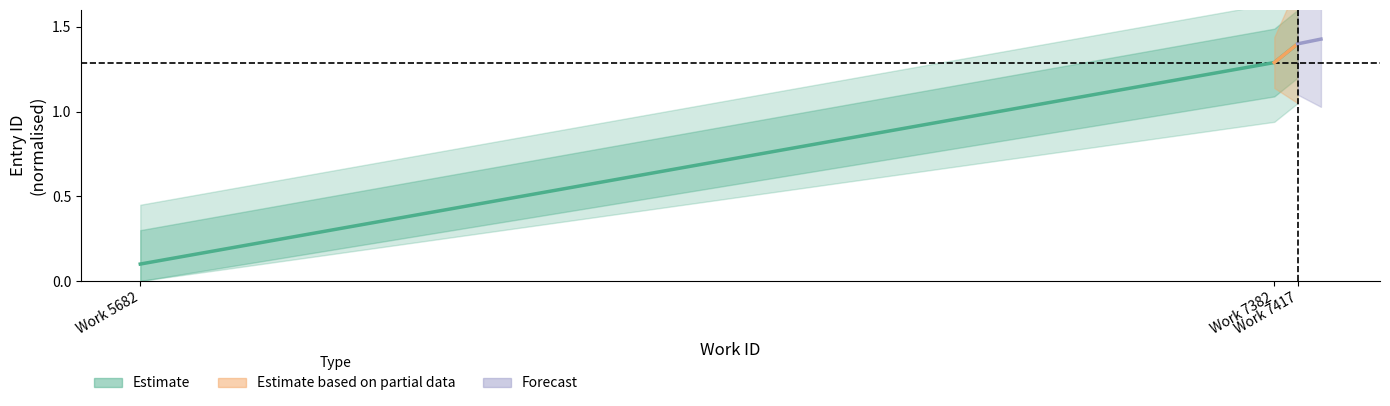

The value at Work 7382 is 1.3. True or false?

True